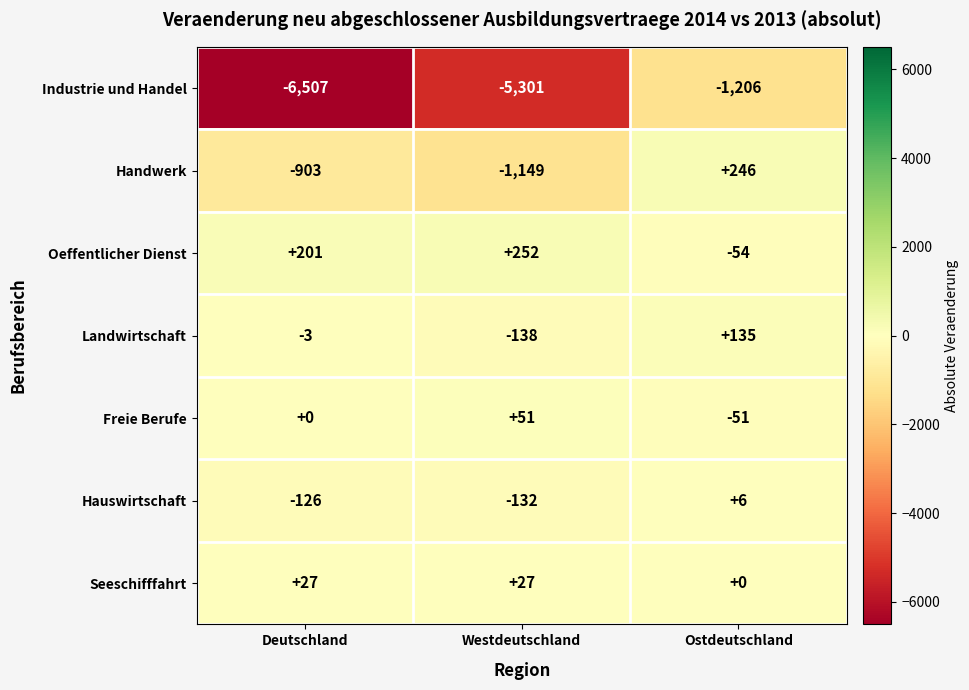

Which series has the largest total across all categories?

Oeffentlicher Dienst